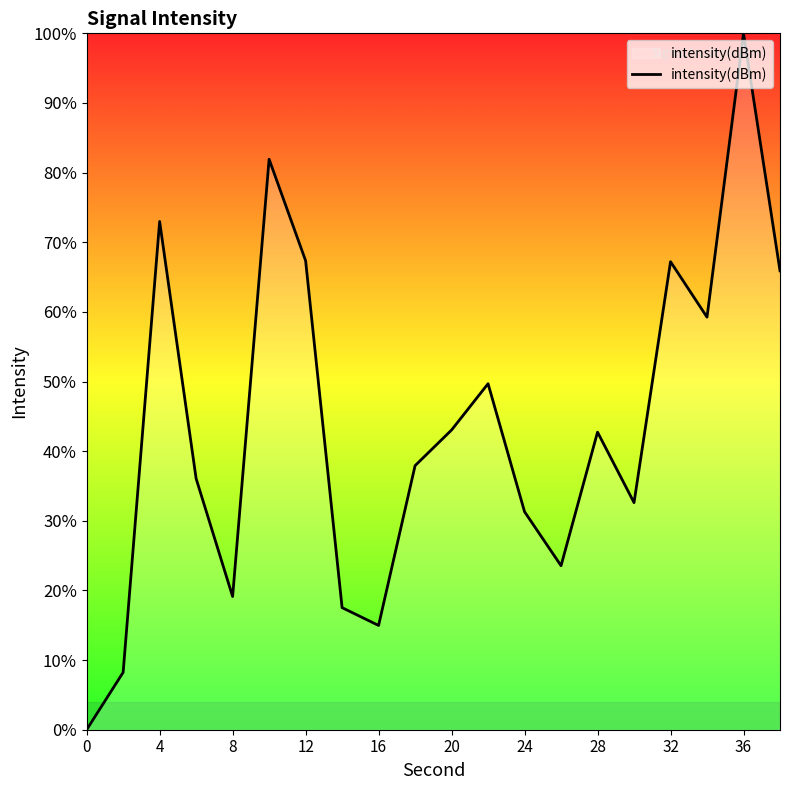

What is the difference between the maximum and minimum values?

100.0